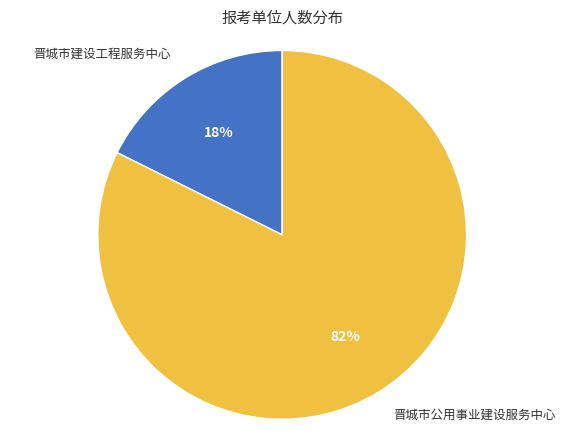

Does 晋城市公用事业建设服务中心 represent more than half of the total?

Yes